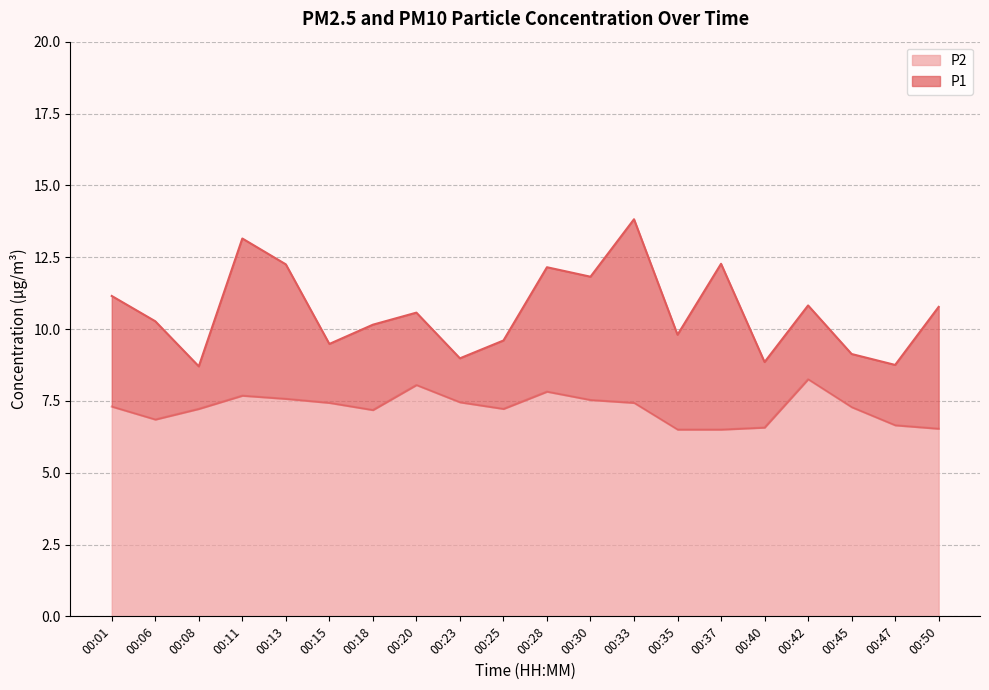

At which category is the sum across all series the highest?

00:33